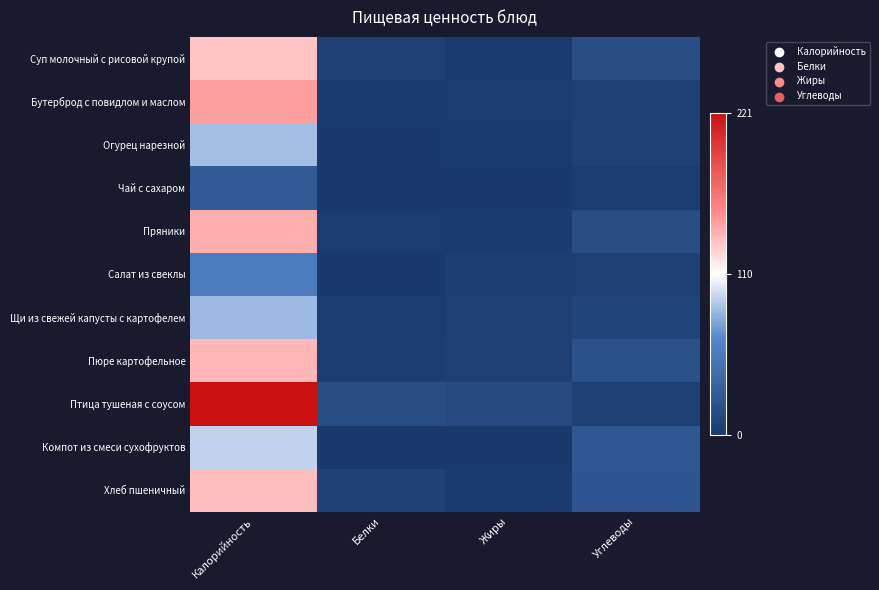

Count the number of data series in this chart.

11